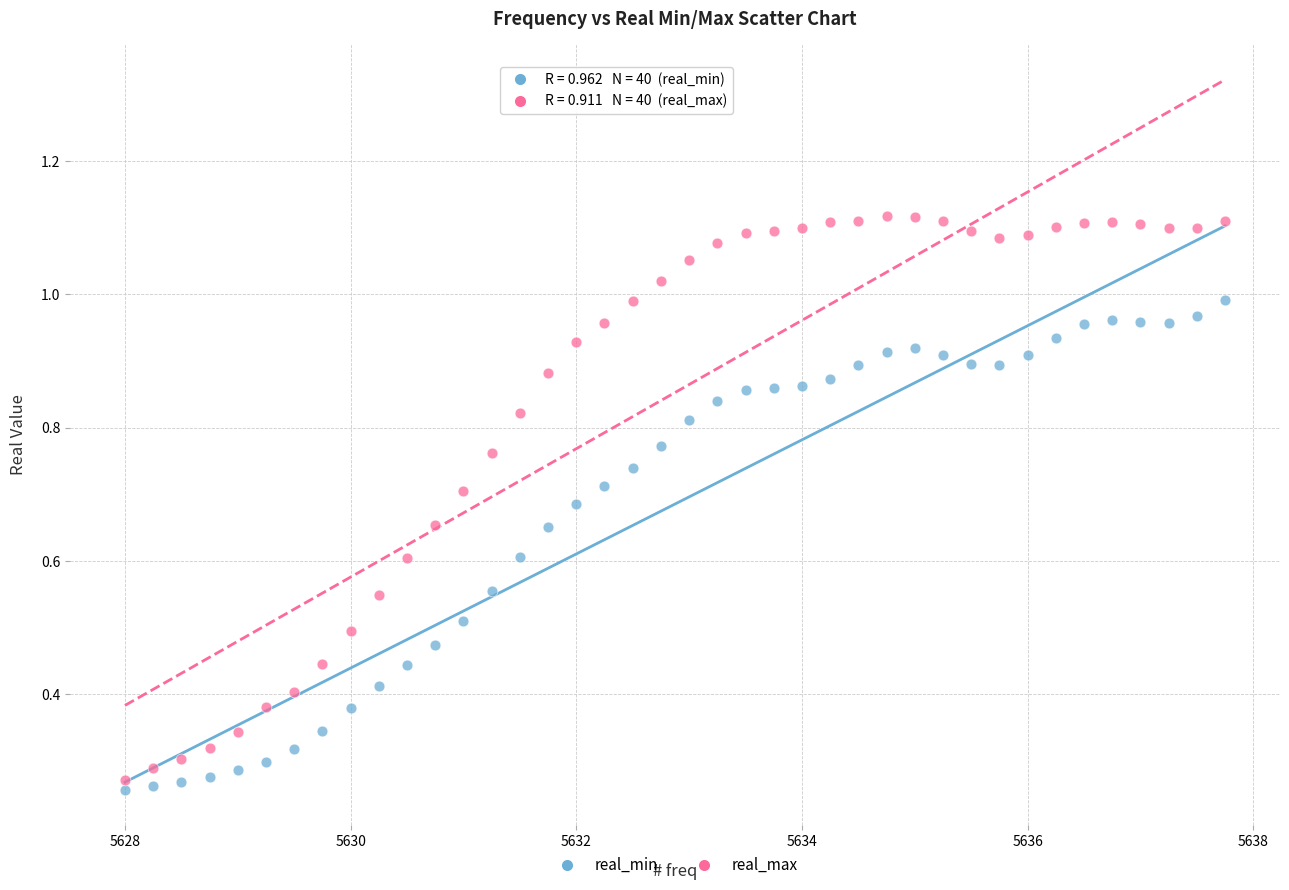

Which series reaches the minimum Y coordinate?

real_min